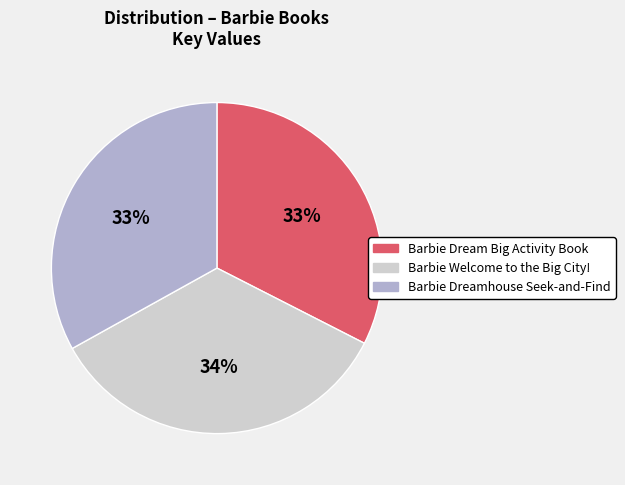

Between Barbie Welcome to the Big City! and Barbie Dreamhouse Seek-and-Find, which is larger?

Barbie Welcome to the Big City!